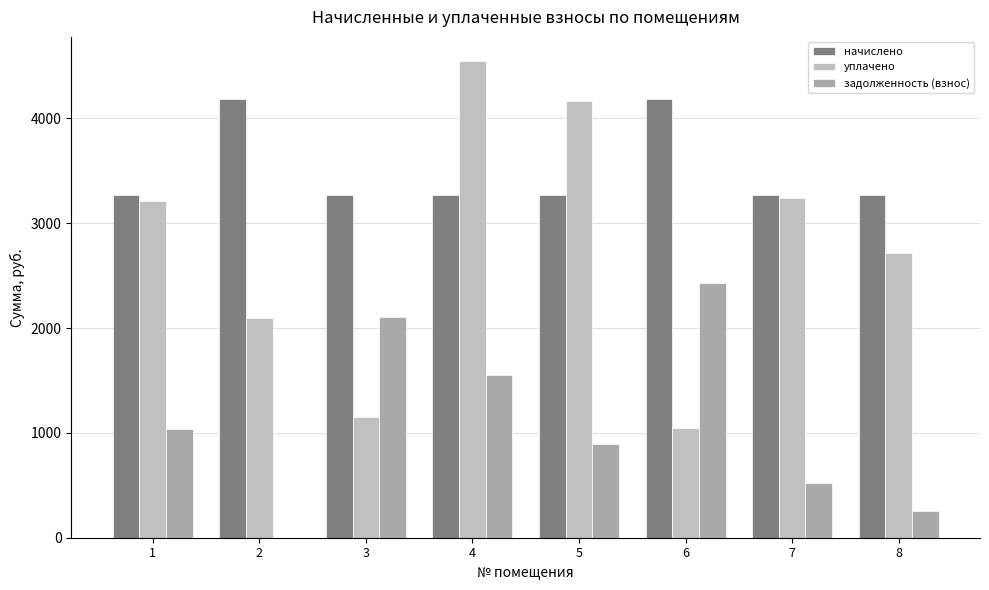

How many groups of bars are there?

8